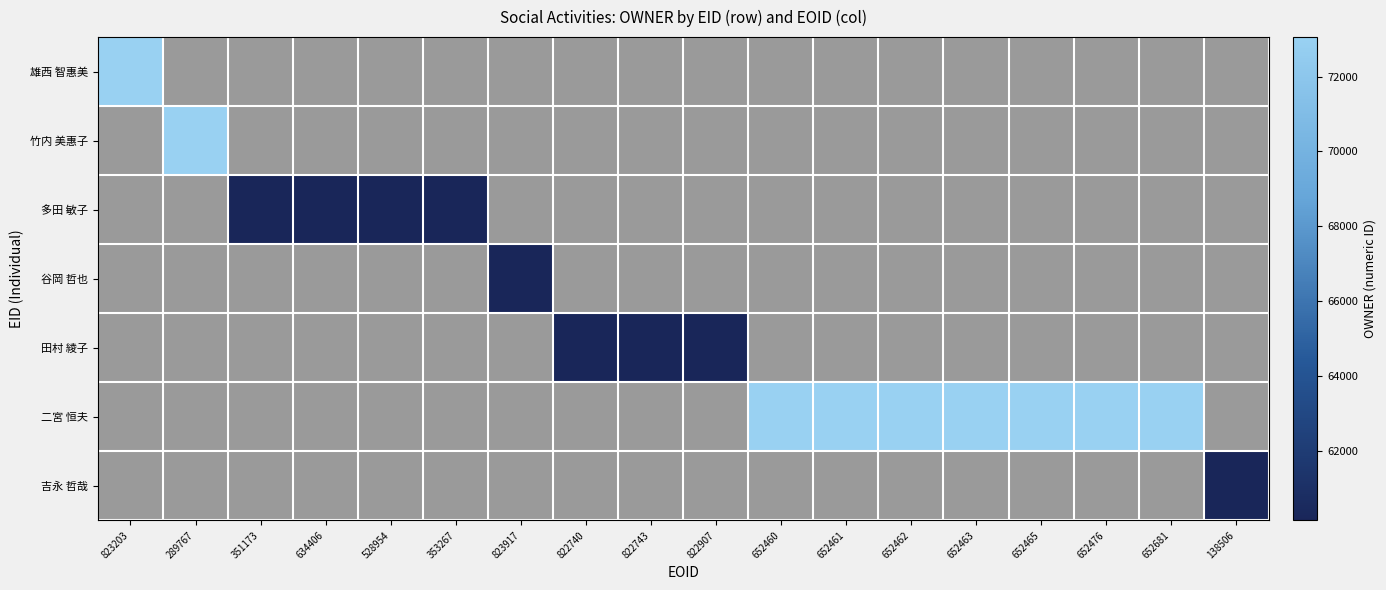

Between 528954 and 822907, which is larger?

822907